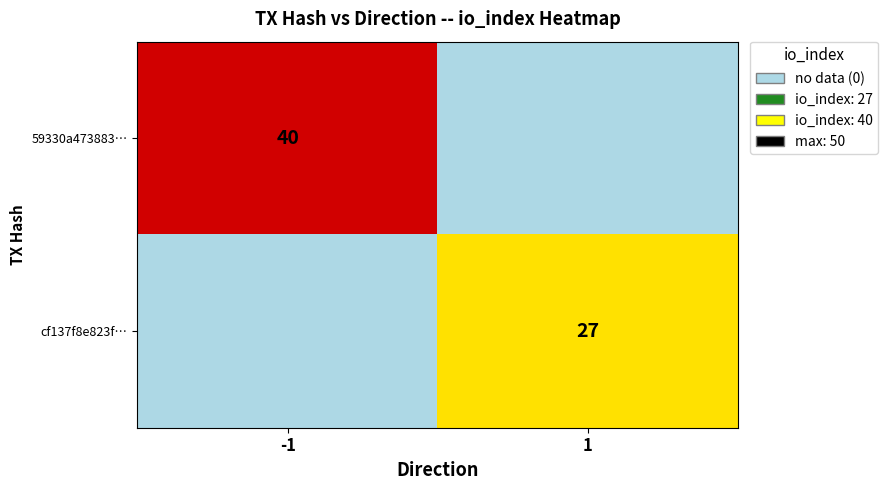

Which label corresponds to the smallest value in the chart?

1